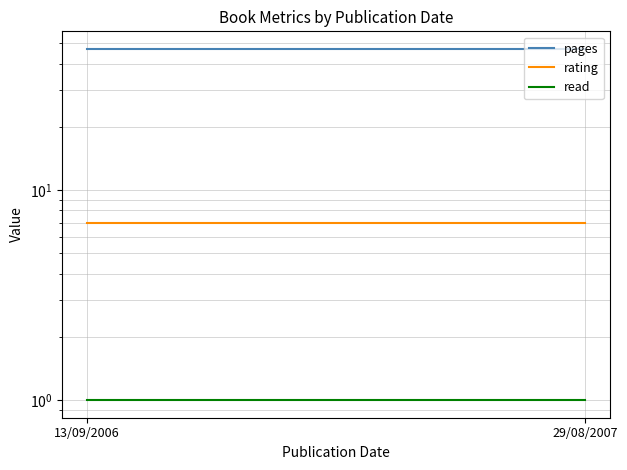

Reading left to right, transcribe all the data shown in this chart.

pages: 13/09/2006=47	29/08/2007=47
rating: 13/09/2006=7	29/08/2007=7
read: 13/09/2006=1	29/08/2007=1